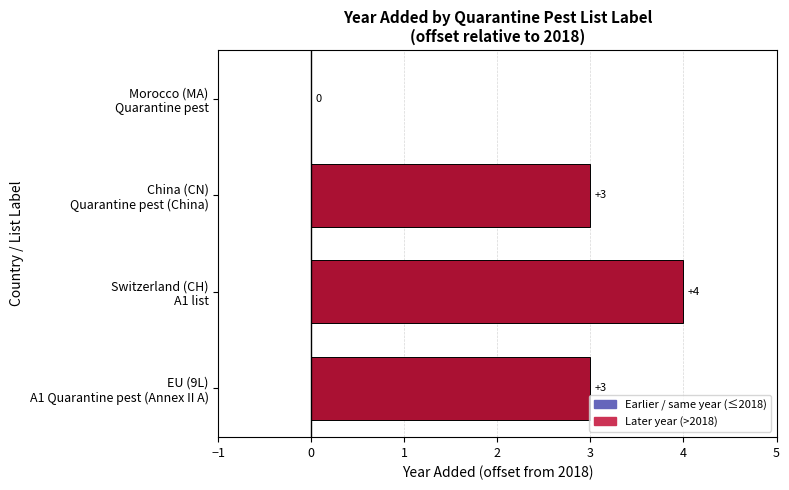

What is the maximum value shown in the chart?

4